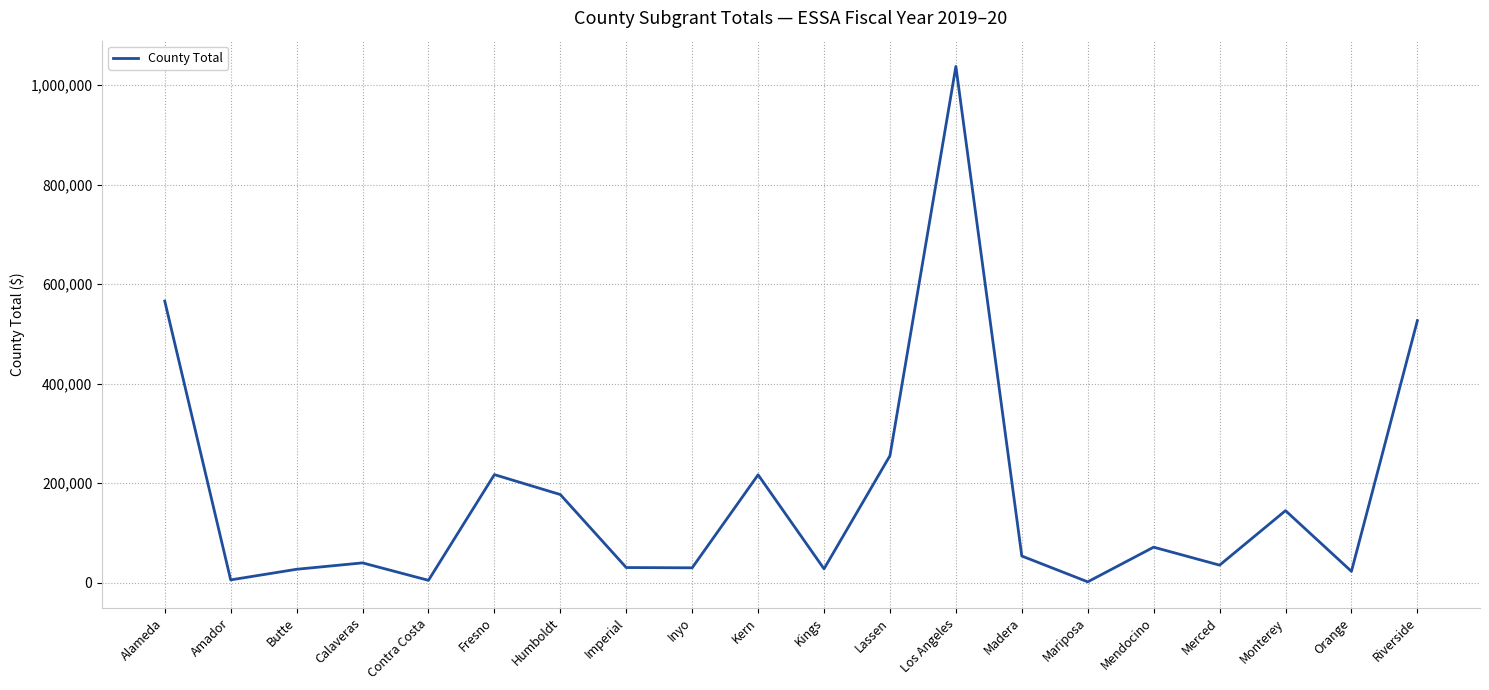

What is the ratio of the value at Riverside to the value at Mendocino?

7.4